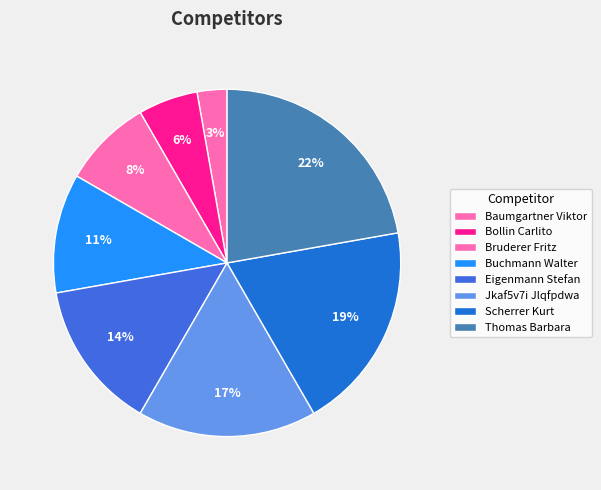

What percentage is NOT represented by Jkaf5v7i Jlqfpdwa?

83.3%